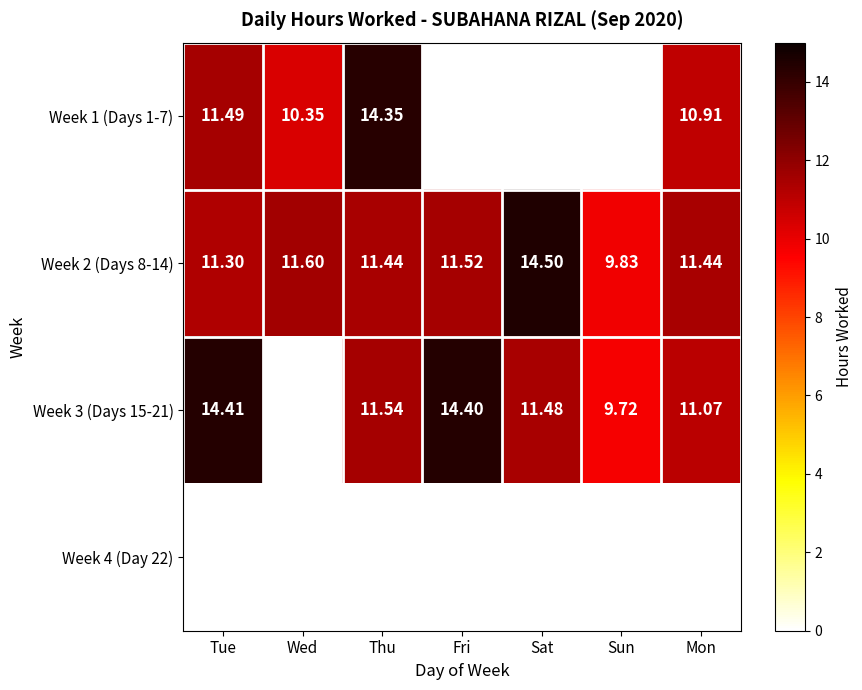

Is the value of Week 4 (Day 22) at Mon greater than the value of Week 3 (Days 15-21) at Sun?

No